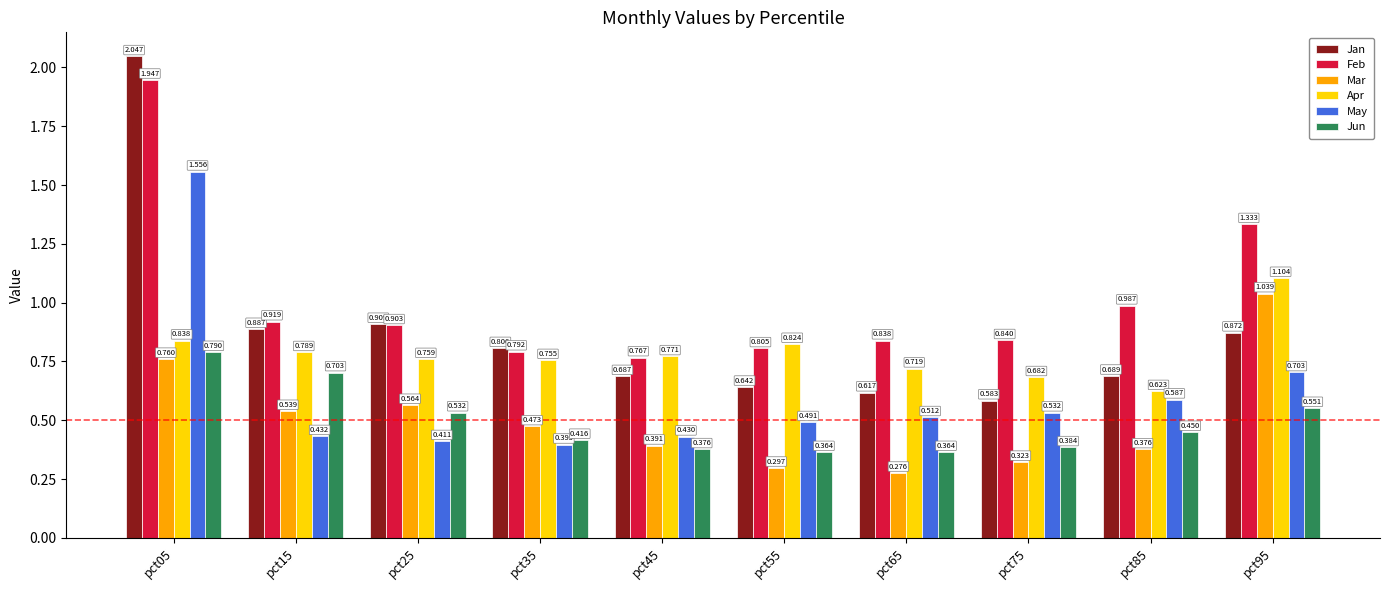

List the series in order of their peak value, lowest first.

Jun, Mar, Apr, May, Feb, Jan